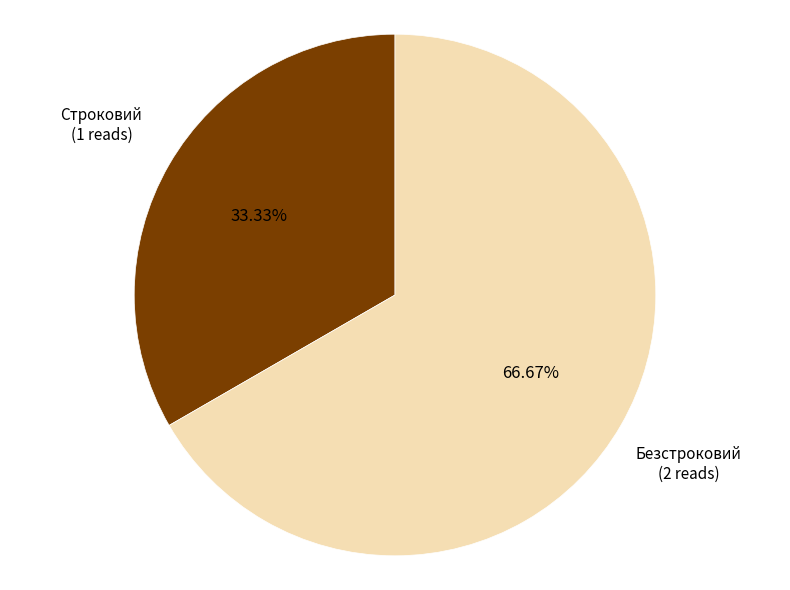

Does any single category account for the majority?

Yes